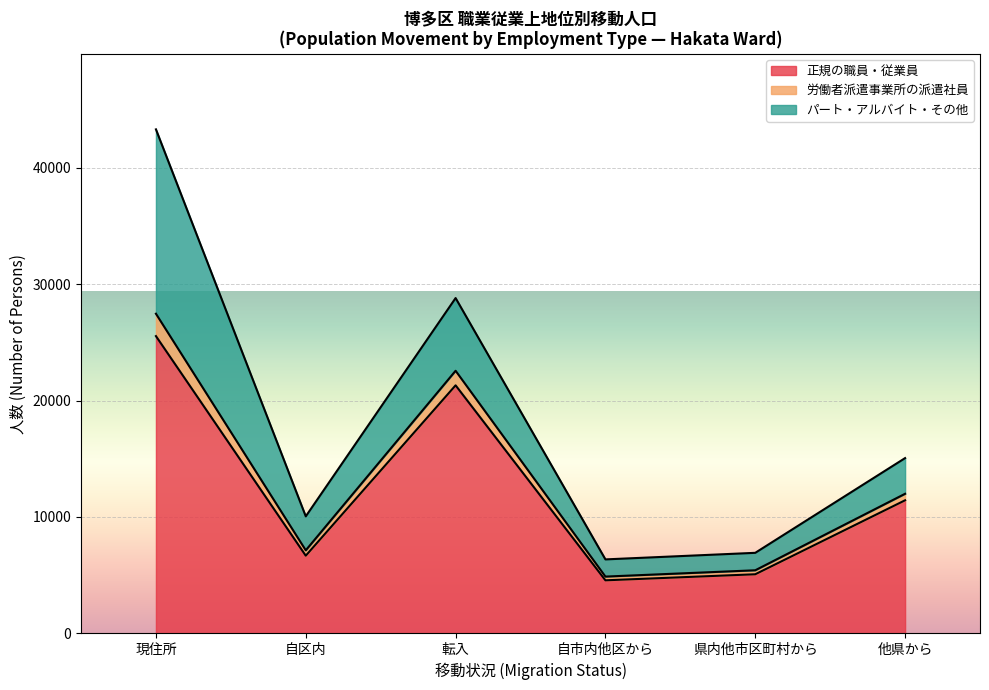

Which category has the lowest value in the 労働者派遣事業所(総数) series?

県内他市区町村から